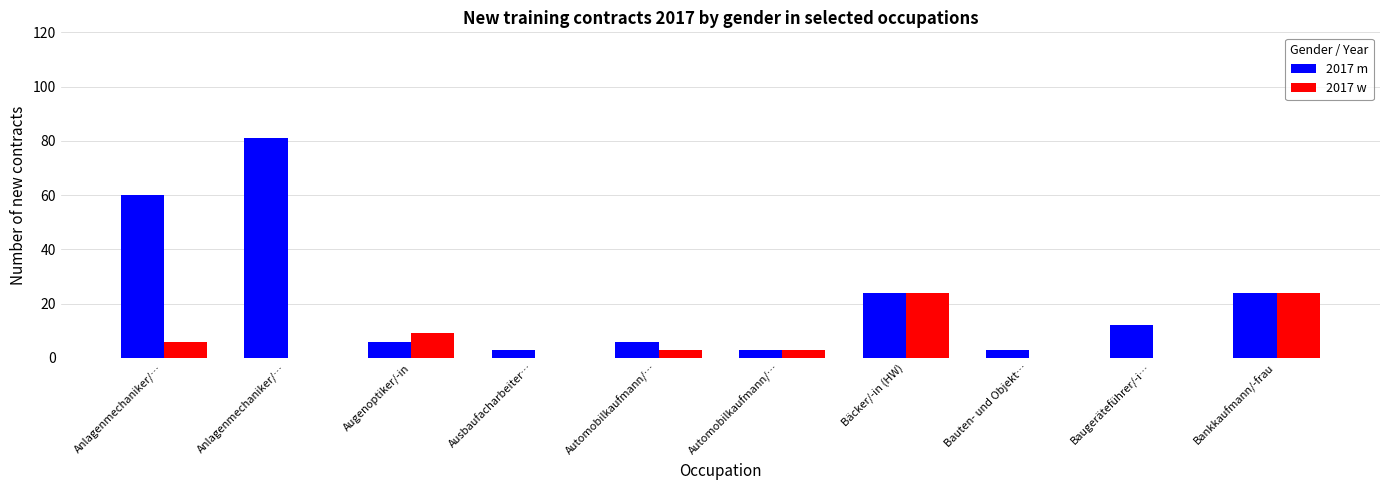

Count the number of data series in this chart.

2